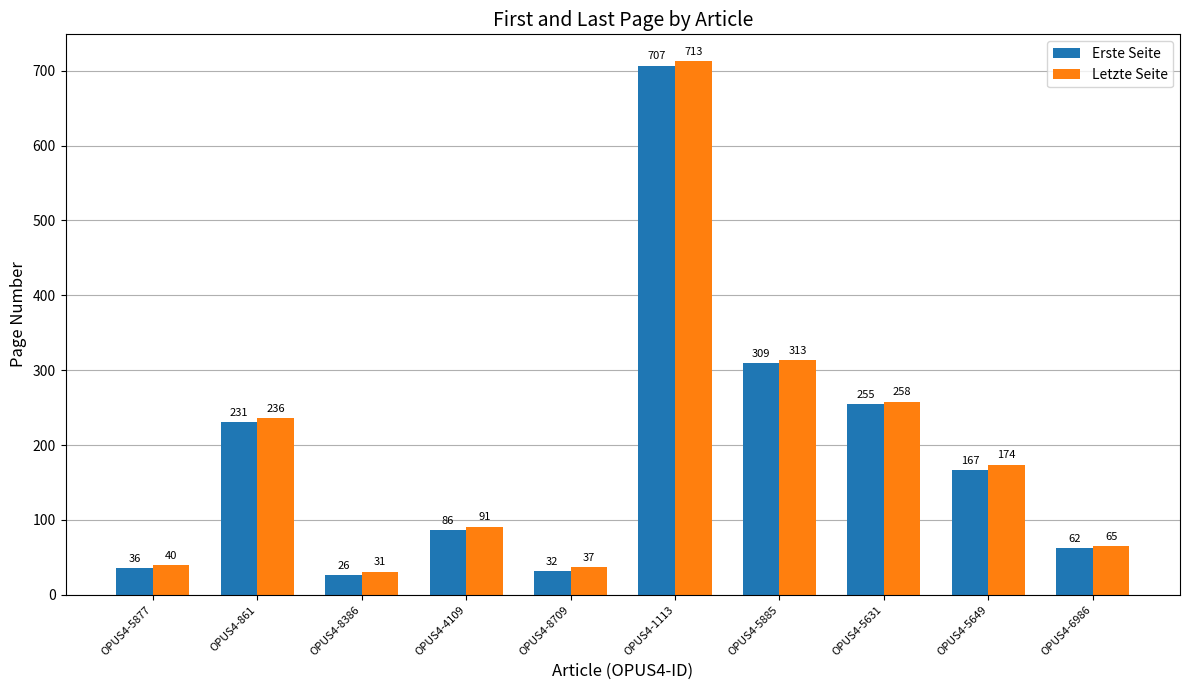

What is the highest value of the Letzte Seite series?

713